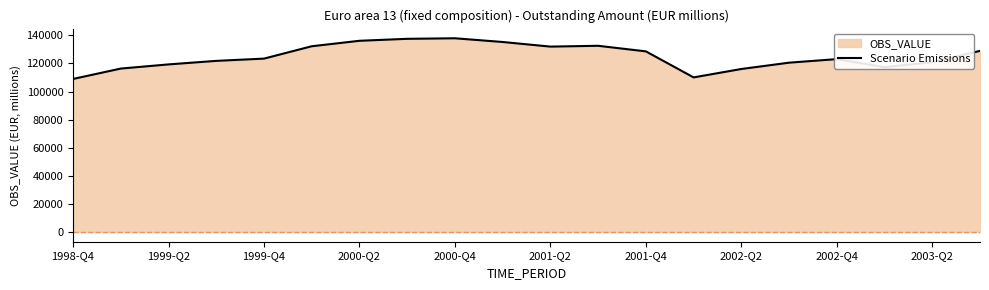

The value at 2002-Q4 is 123046.0. True or false?

True